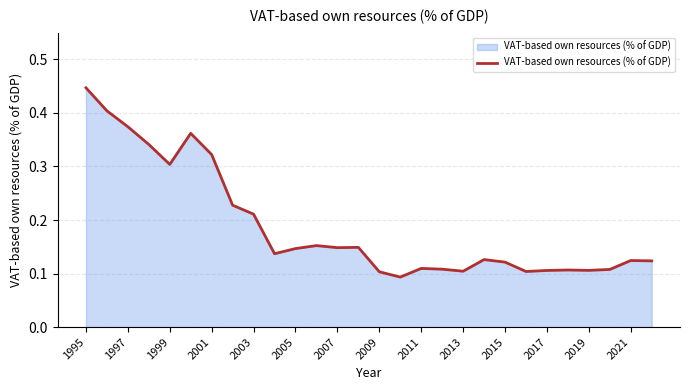

True or false: the data has more than 2 interior local peaks.

True